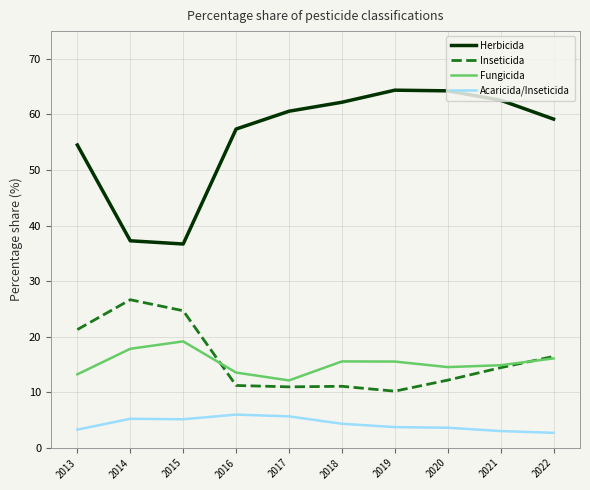

Is it true that Inseticida equals 12.2 at 2020?

True